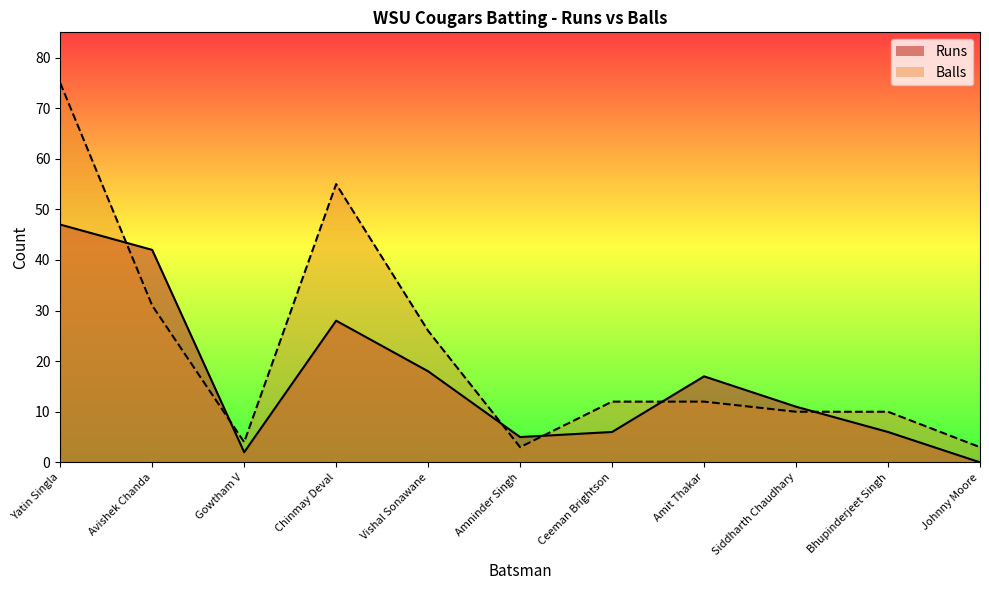

Which label corresponds to the largest value in the chart?

Yatin Singla